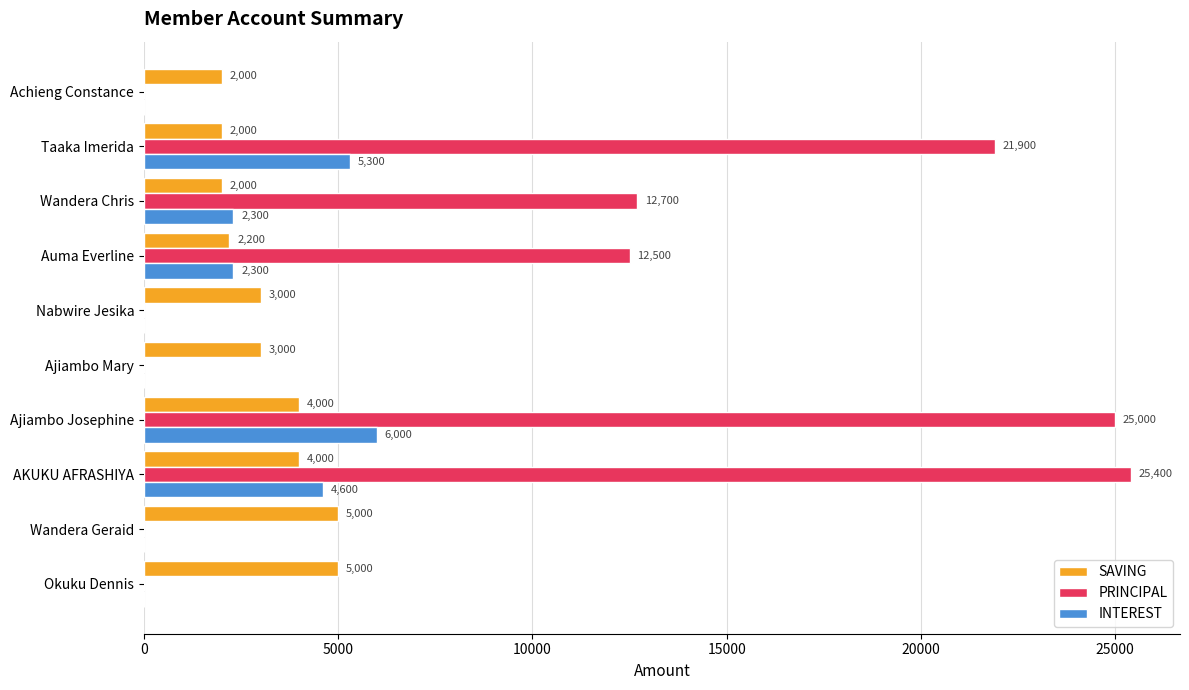

How many values in INTEREST are above zero?

5